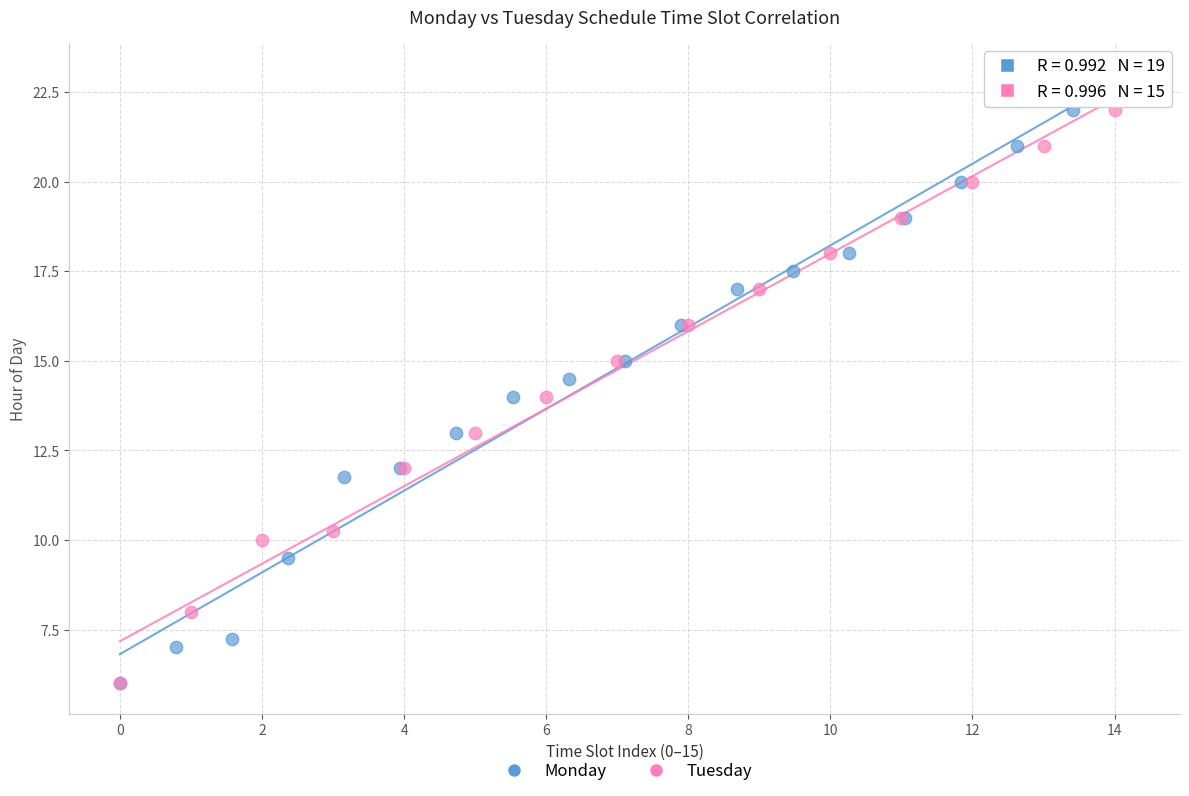

Which series reaches the maximum Y coordinate?

Monday